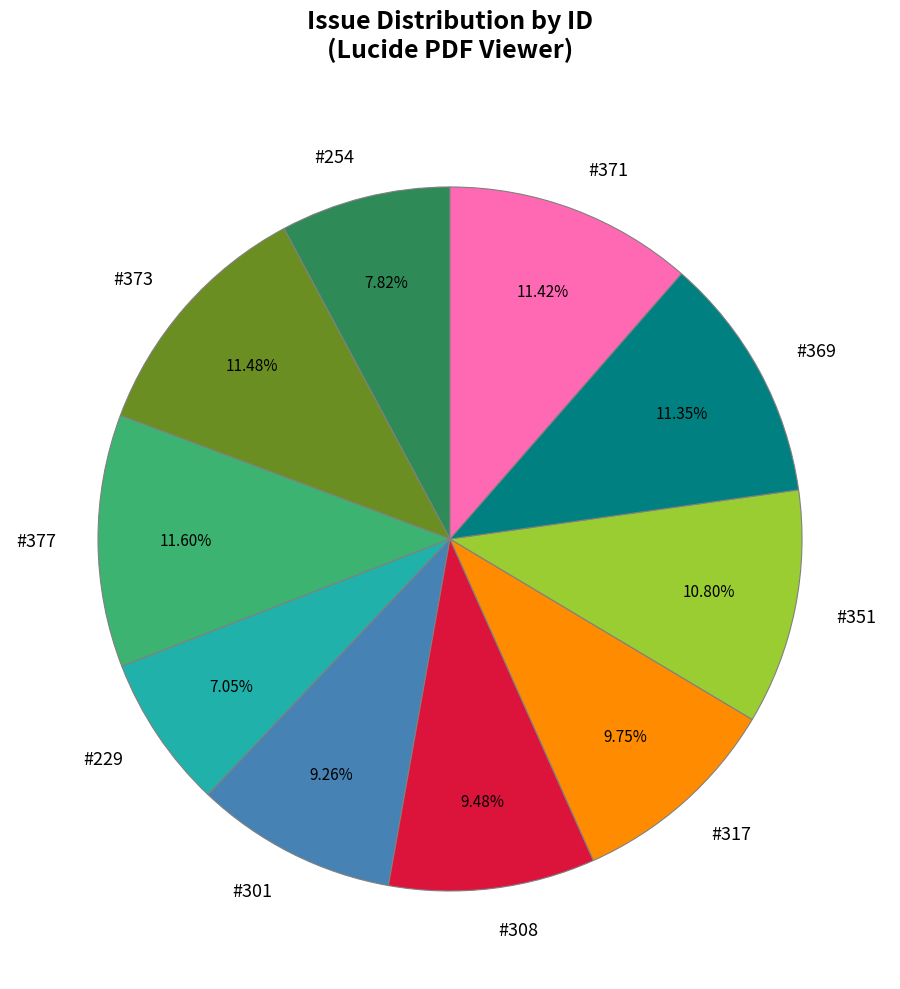

Approximately how many times larger is the value at #308 compared to #254?

1.2